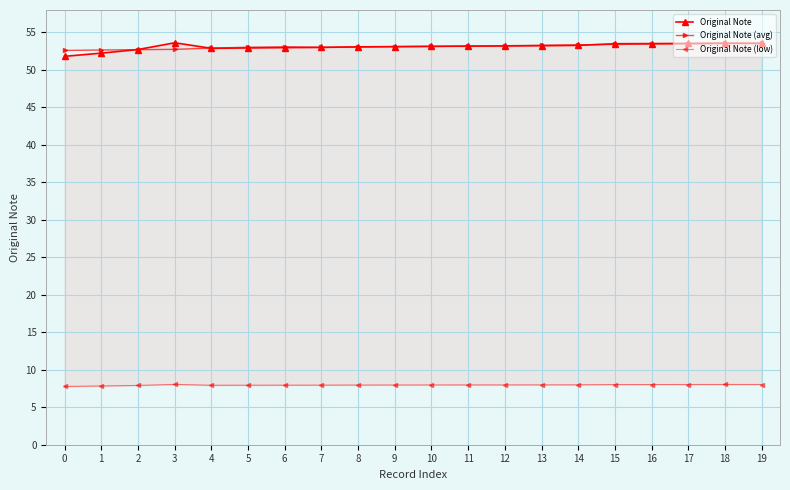

What is the smallest value displayed?

7.8